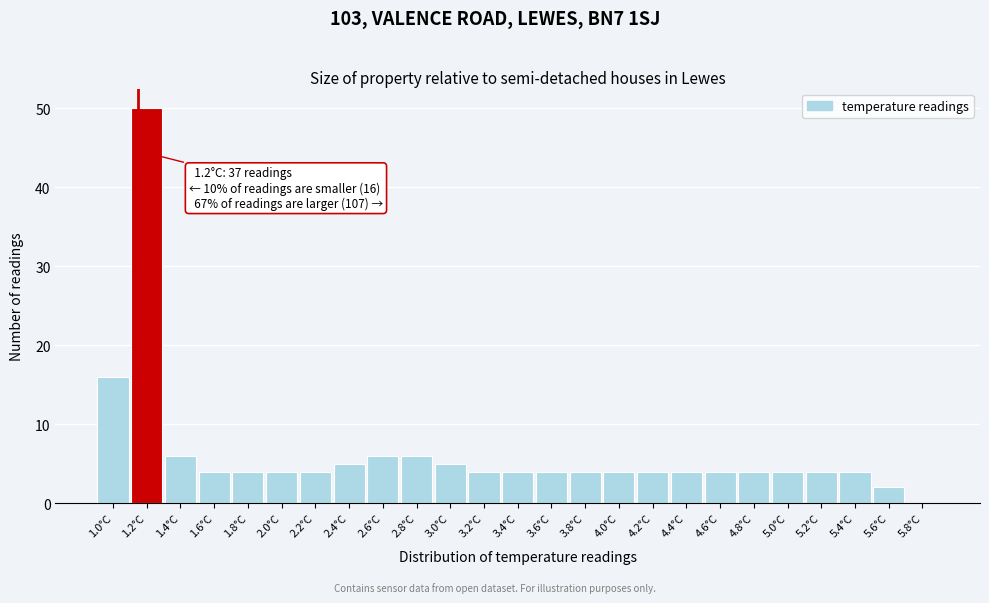

Which range on the x-axis has the tallest bar?

1.15 to 1.35